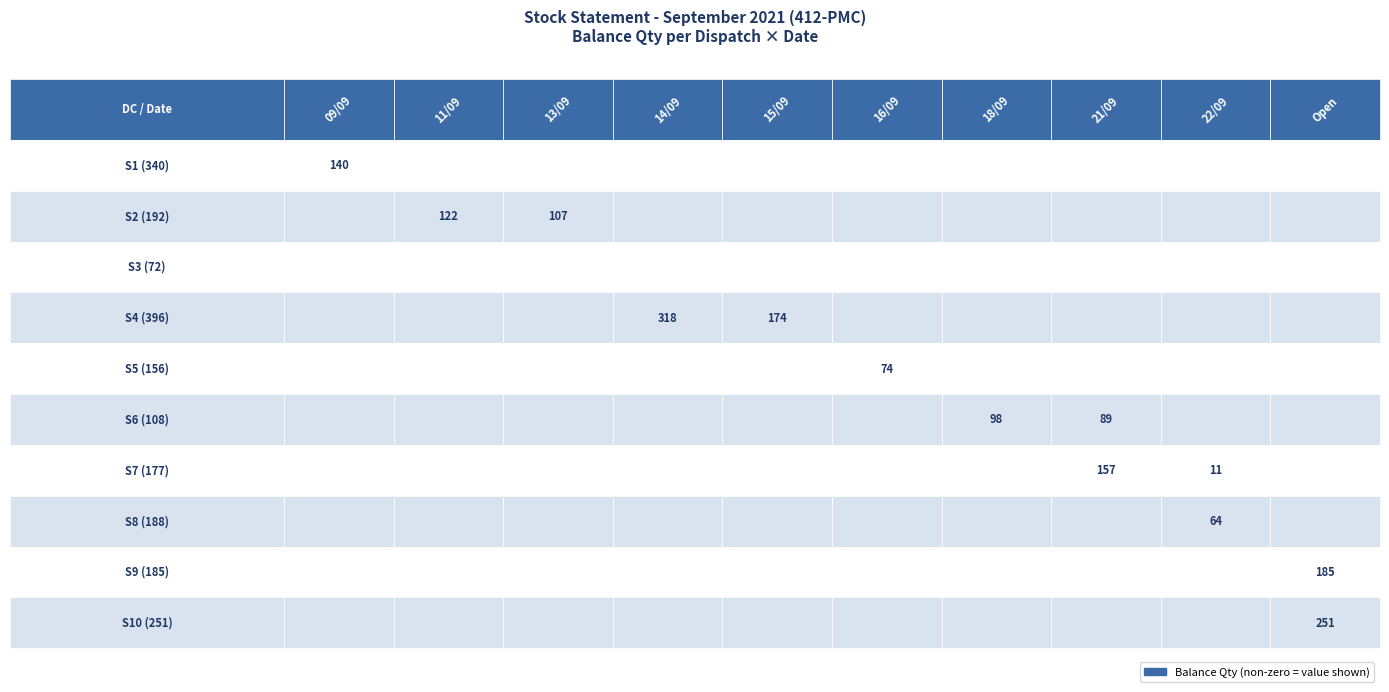

At which category is the sum across all series the highest?

Open